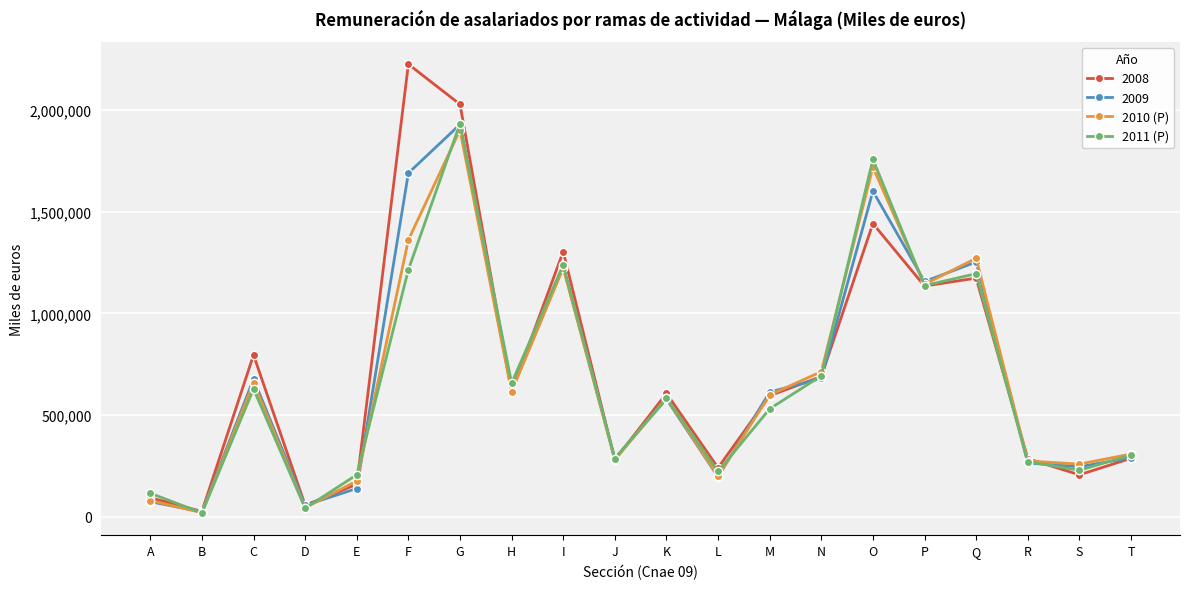

What are all the series names shown in the legend?

2008, 2009, 2010 (P), 2011 (P)